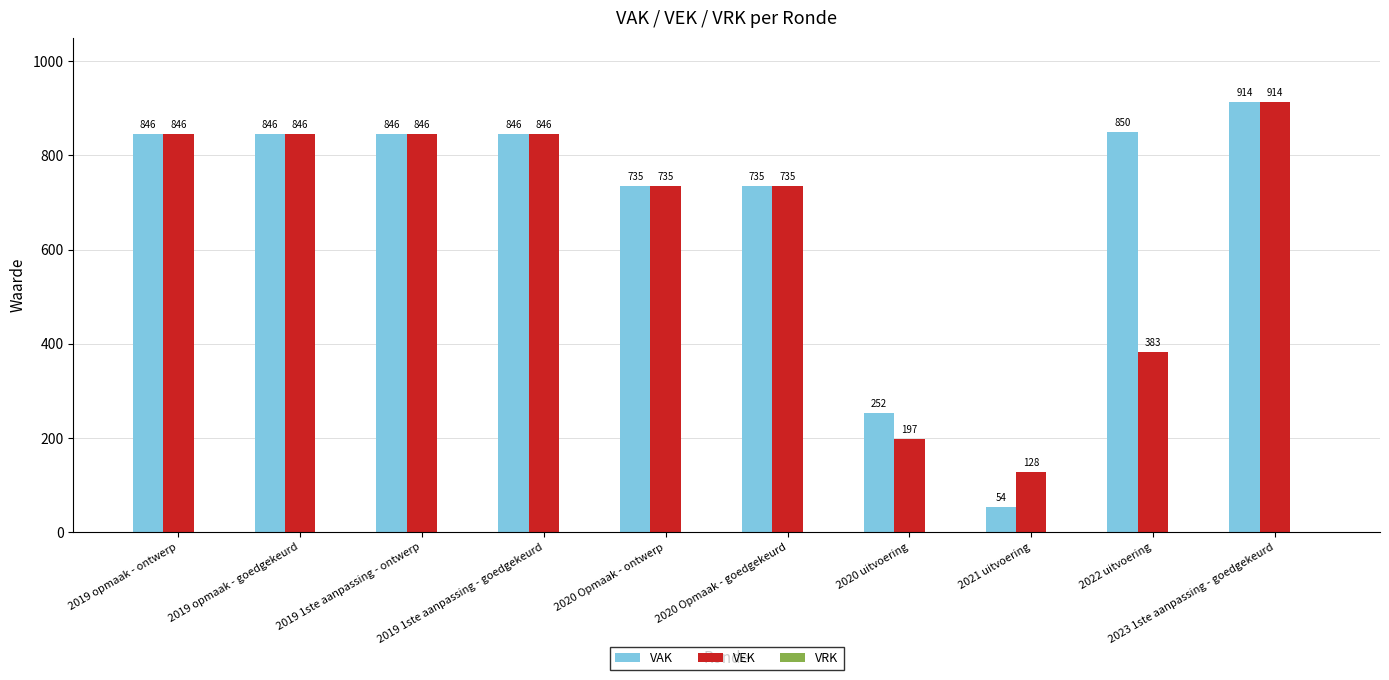

What is the value of the VEK bar at the 10th from the left?

914